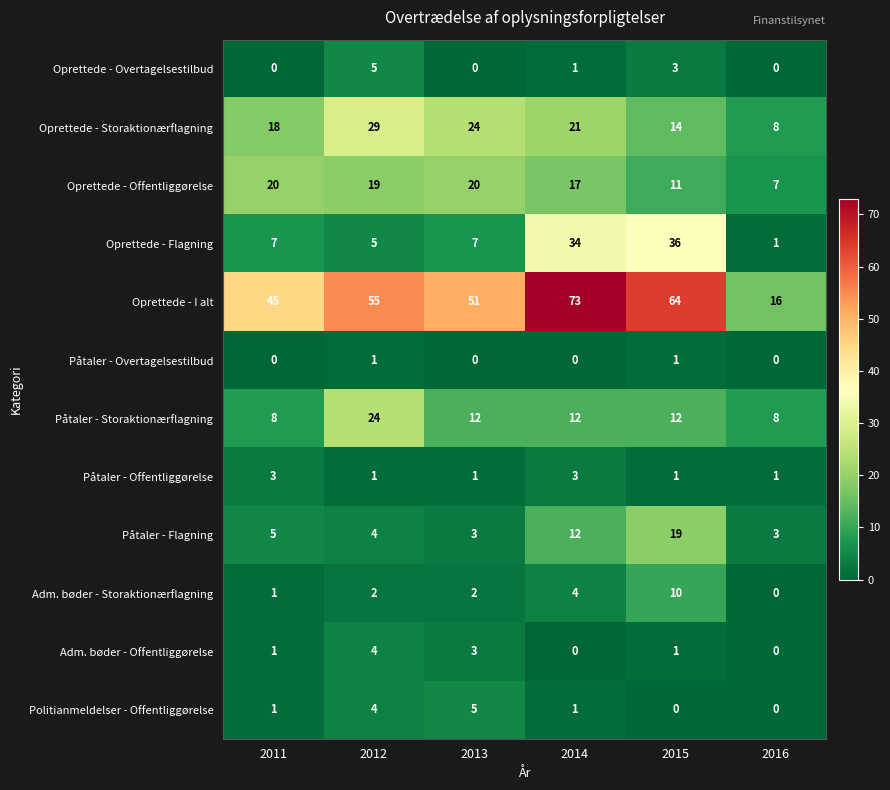

What is the maximum value shown in the chart?

73